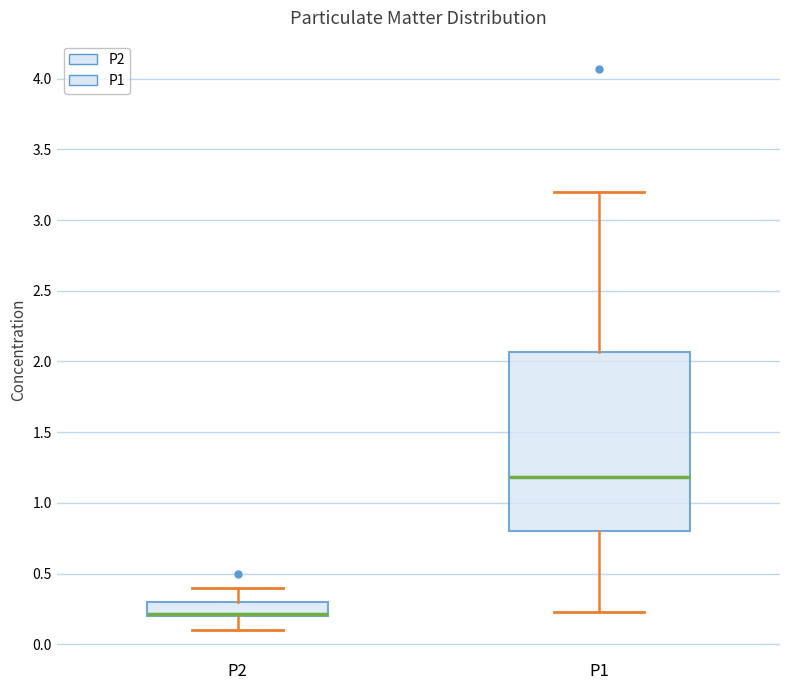

Reading left to right, read every box against the y-axis: the position of its median line, the range the box covers, and the ends of its whiskers. The values are not printed on the chart, so give them approximately, as read against the axis.

P2: median 0.20 (drawn on the box's lower edge), box 0.20 to 0.30, whiskers 0.10 to 0.40
P1: median 1.20, box 0.80 to 2.05, whiskers 0.25 to 3.20